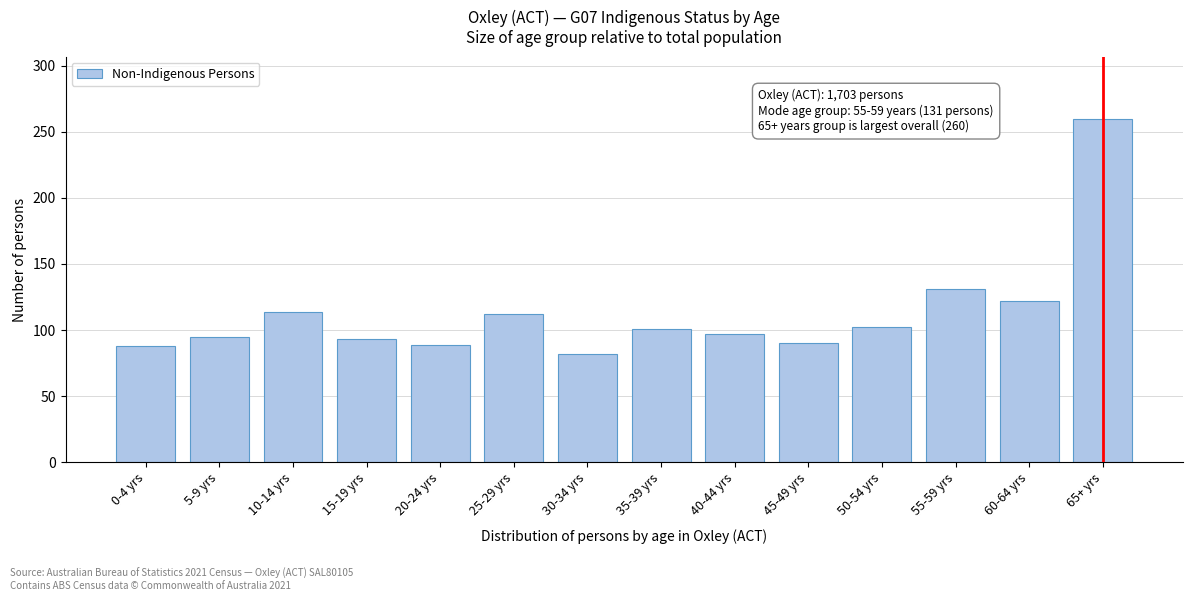

Approximately how many times larger is the value at 50-54 yrs compared to 35-39 yrs?

1.0